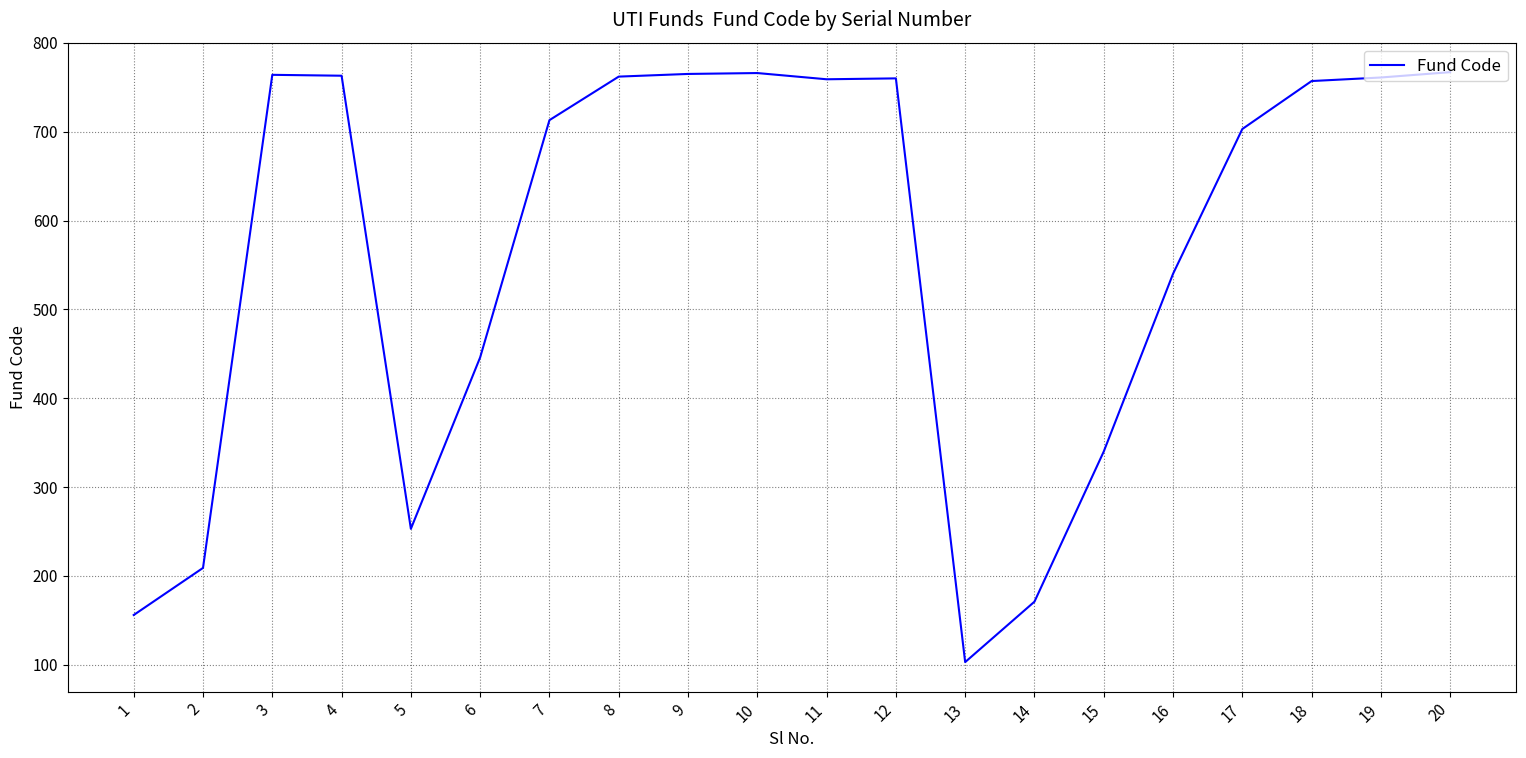

What is the maximum value shown in the chart?

767